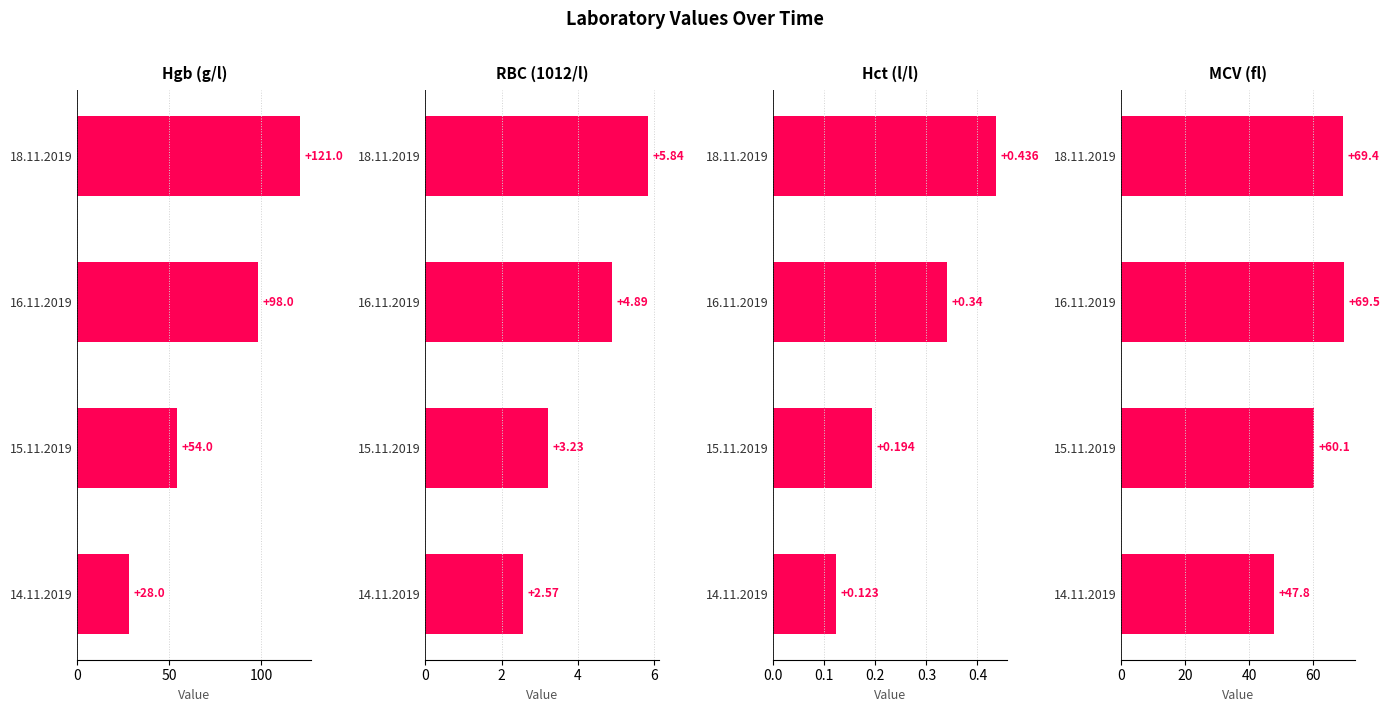

The value of 14.11.2019 at Hgb (g/l) is 15.0. True or false?

False